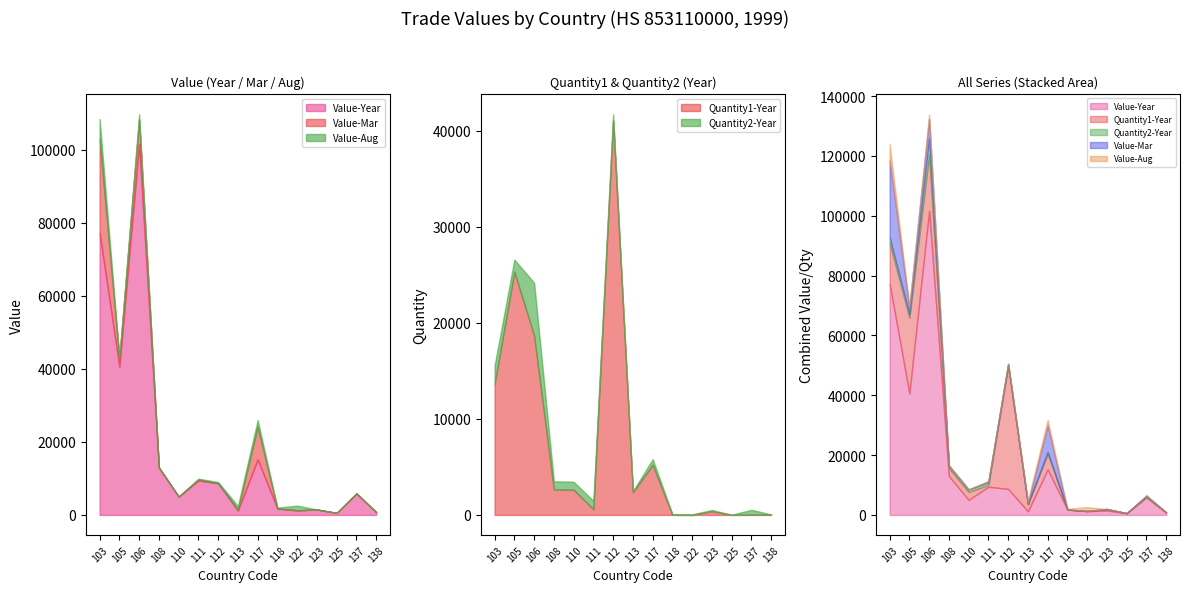

Does the chart have visible grid lines?

No